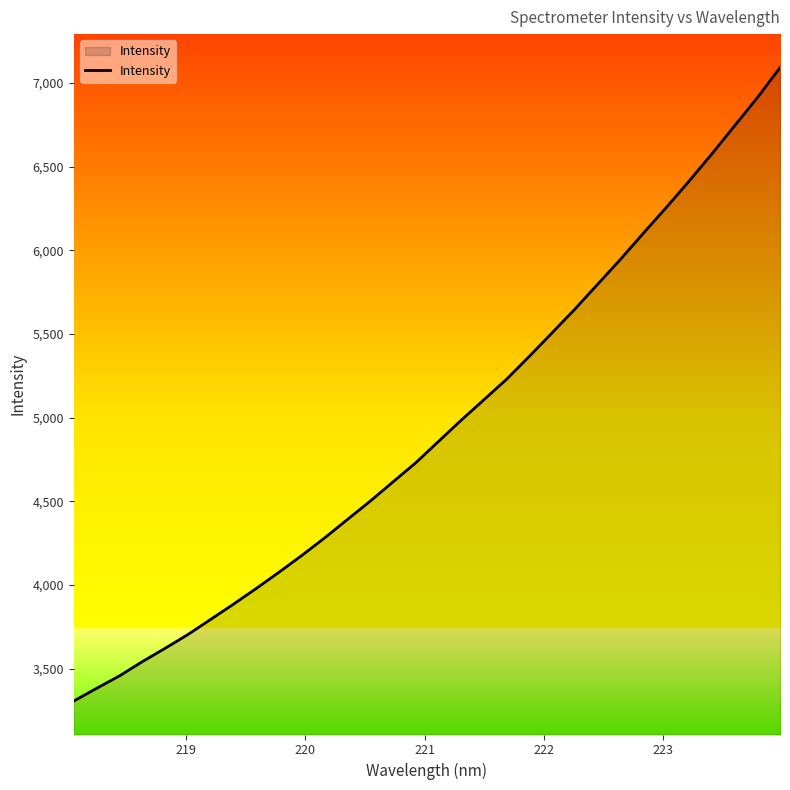

What is the smallest value displayed?

3306.6